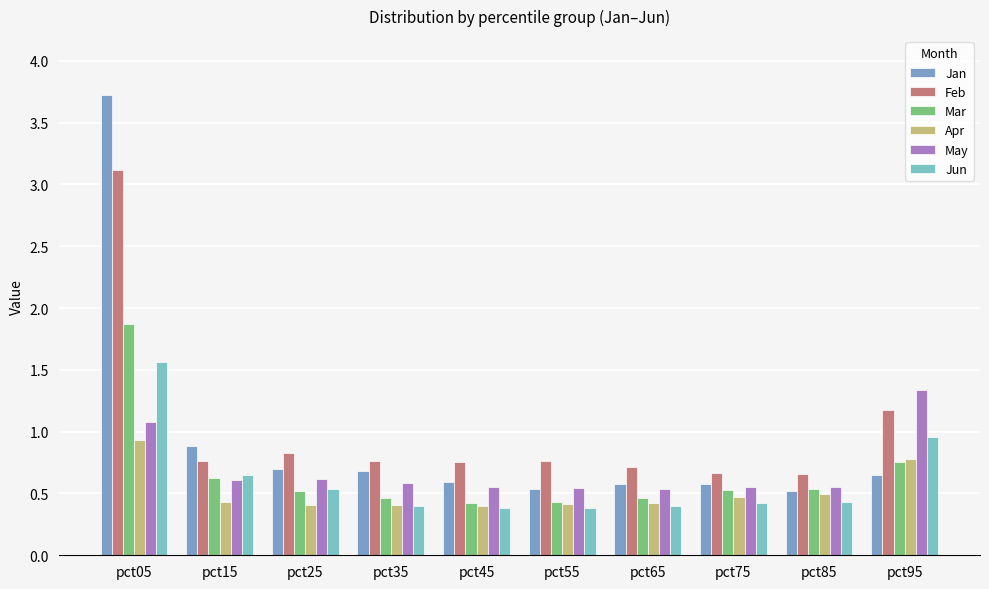

Reading left to right, transcribe all the data shown in this chart.

Jan: 3.7	0.9	0.7	0.7	0.6	0.5	0.6	0.6	0.5	0.6
Feb: 3.1	0.8	0.8	0.8	0.8	0.8	0.7	0.7	0.7	1.2
Mar: 1.9	0.6	0.5	0.5	0.4	0.4	0.5	0.5	0.5	0.8
Apr: 0.9	0.4	0.4	0.4	0.4	0.4	0.4	0.5	0.5	0.8
May: 1.1	0.6	0.6	0.6	0.6	0.5	0.5	0.6	0.6	1.3
Jun: 1.6	0.7	0.5	0.4	0.4	0.4	0.4	0.4	0.4	1.0